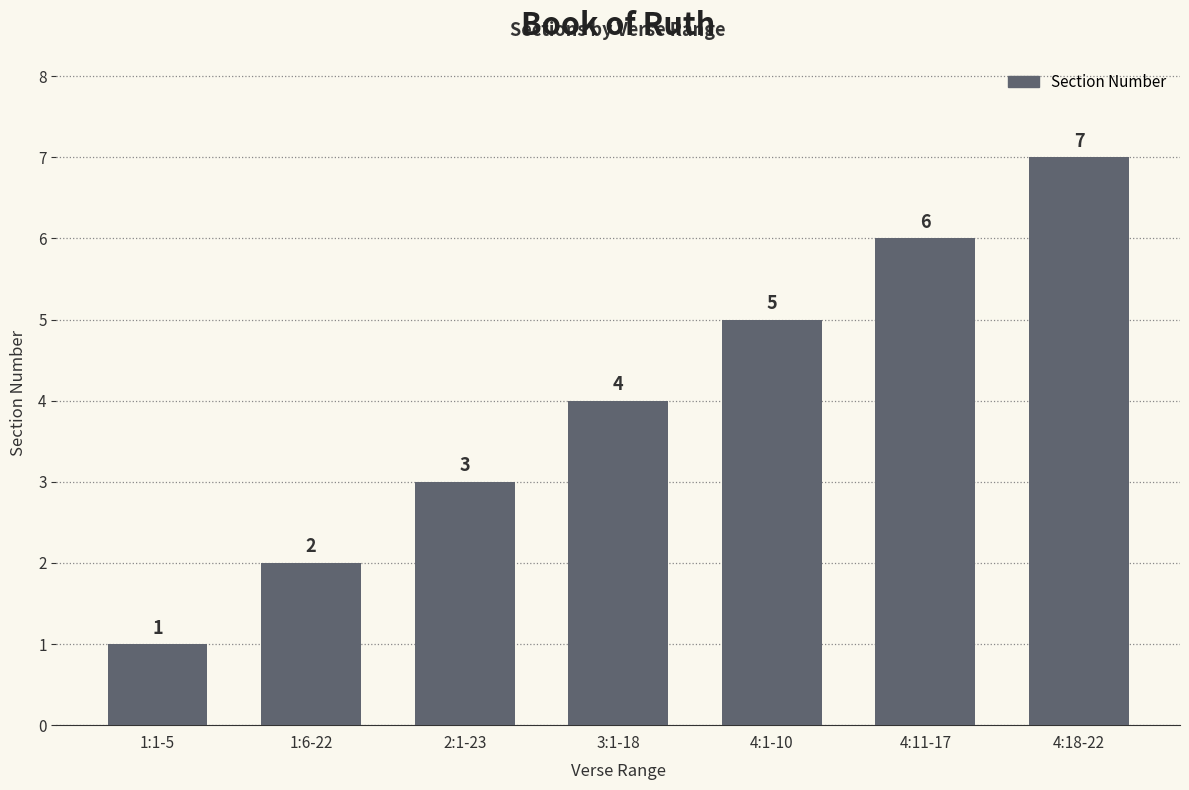

How many data points are less than 4?

3